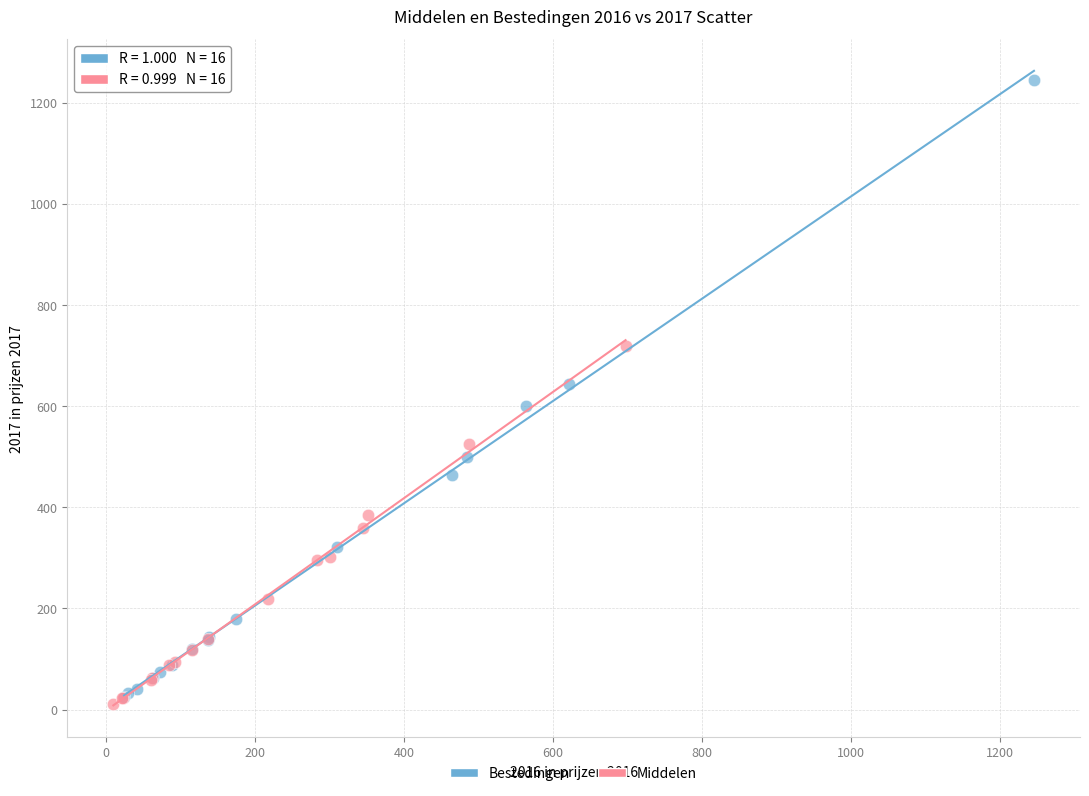

Which series reaches the minimum Y coordinate?

Middelen